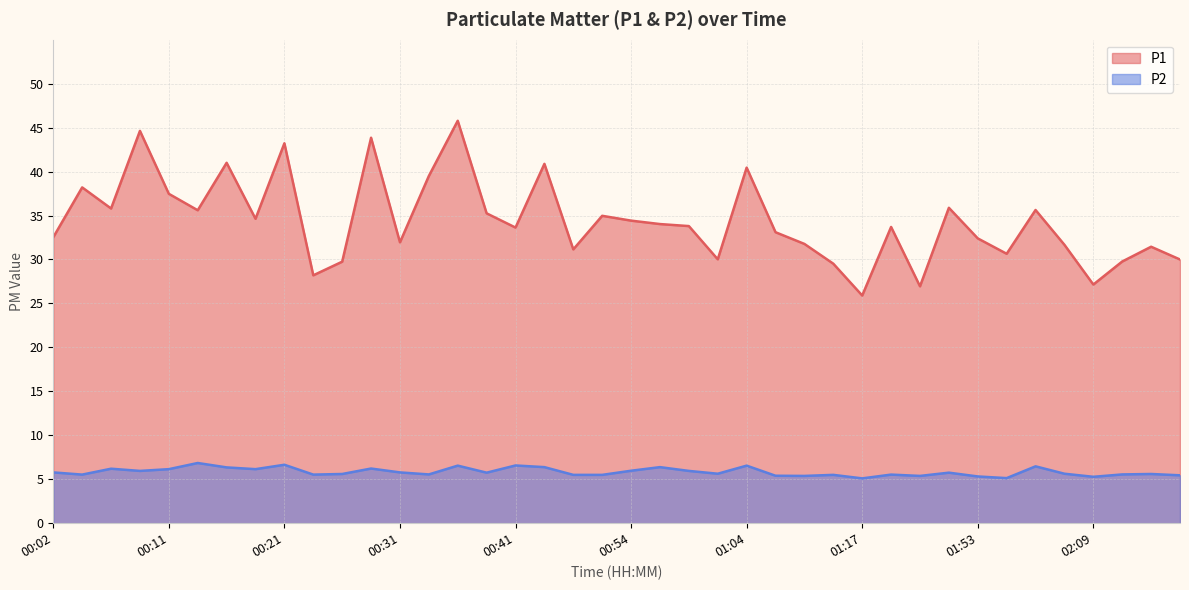

Does the chart have visible grid lines?

Yes